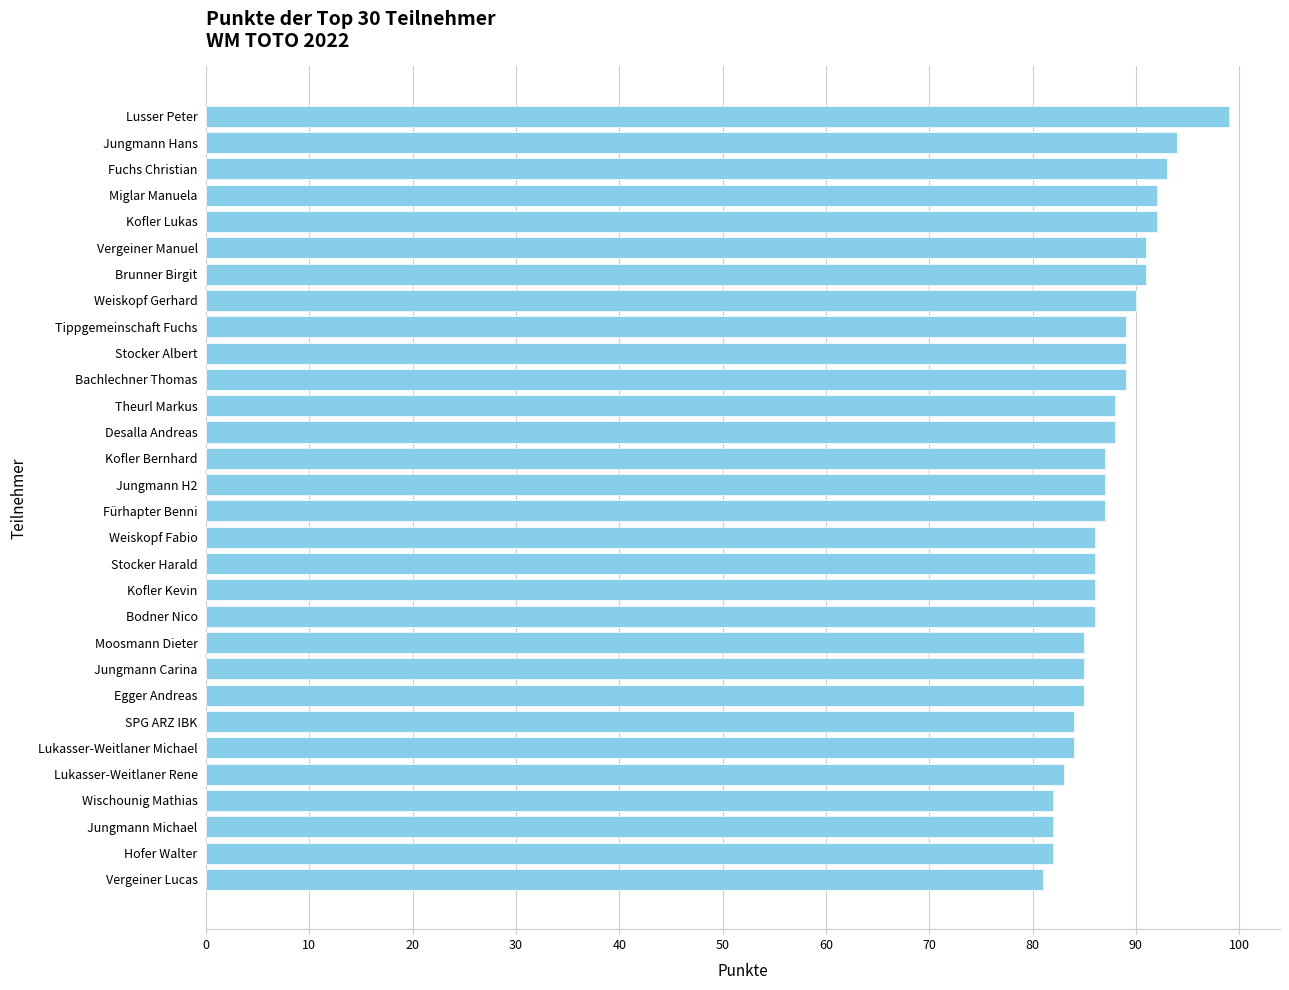

What is the minimum value shown in the chart?

81